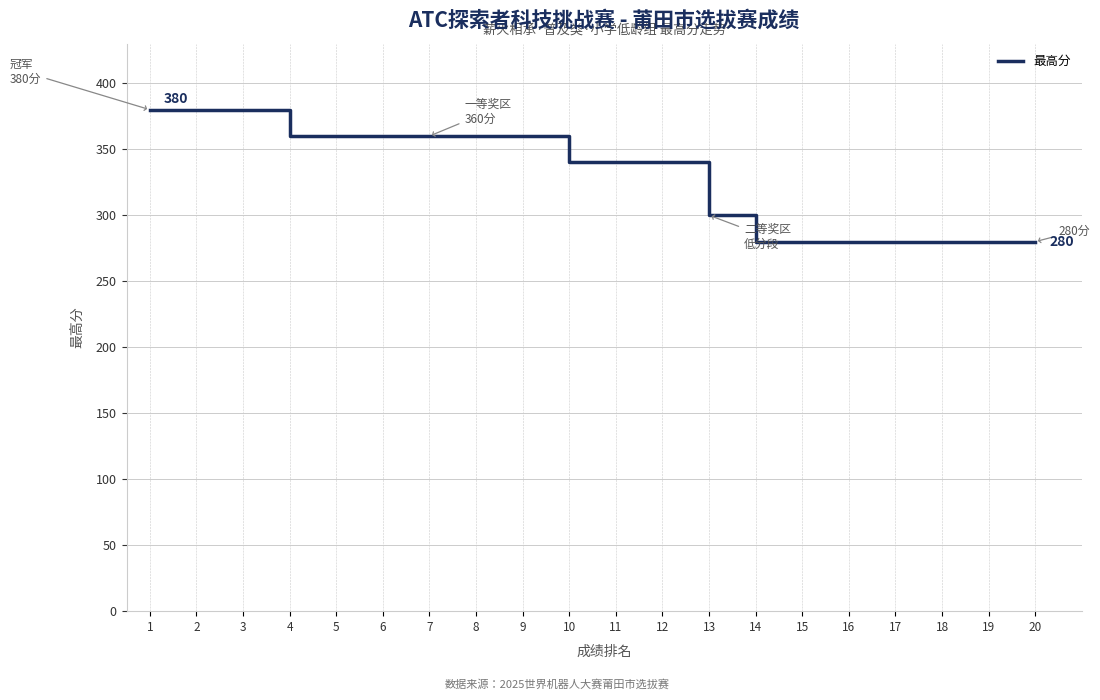

What is the minimum value shown in the chart?

280